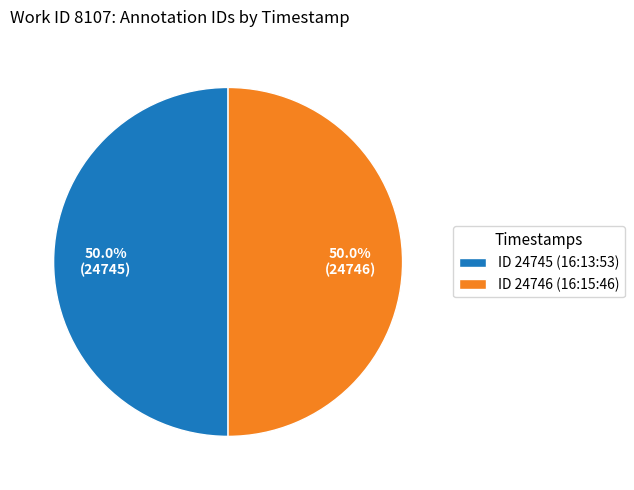

How many segments does this pie chart have?

2